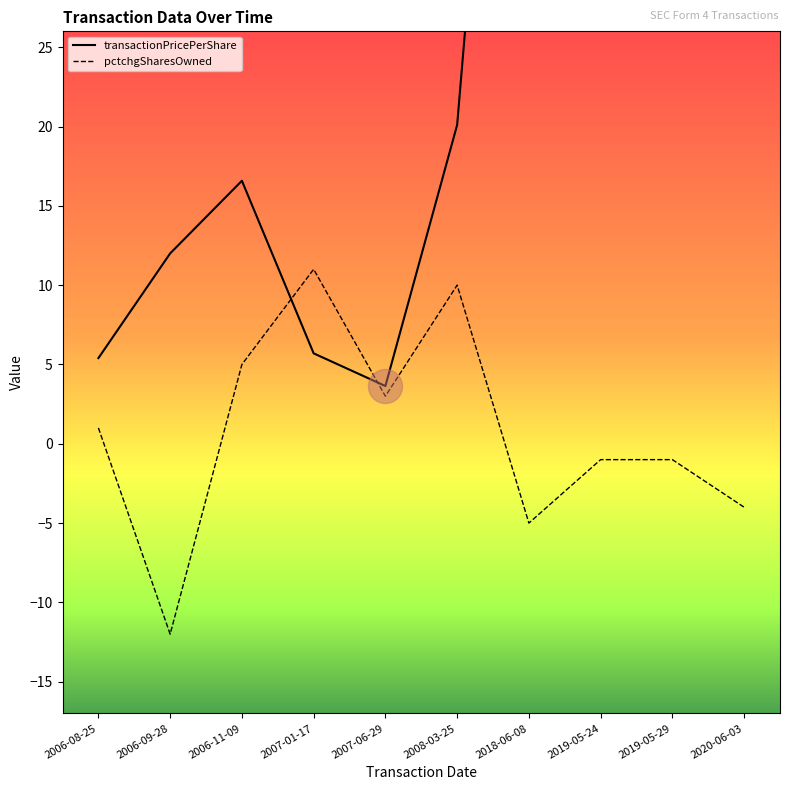

Is the value of transactionPricePerShare at 2019-05-24 greater than the value of pctchgSharesOwned at 2019-05-29?

Yes